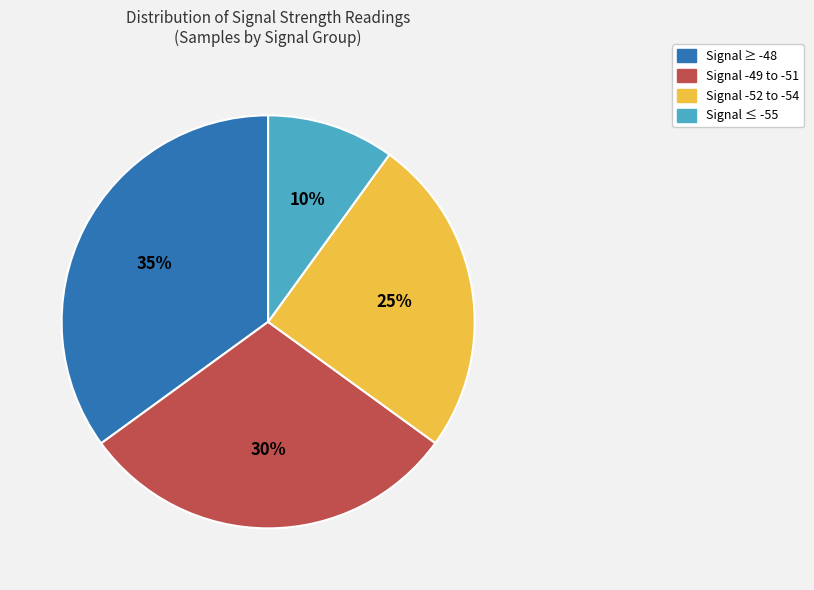

To the nearest percent, what is the difference between the largest and smallest slice percentages?

25%